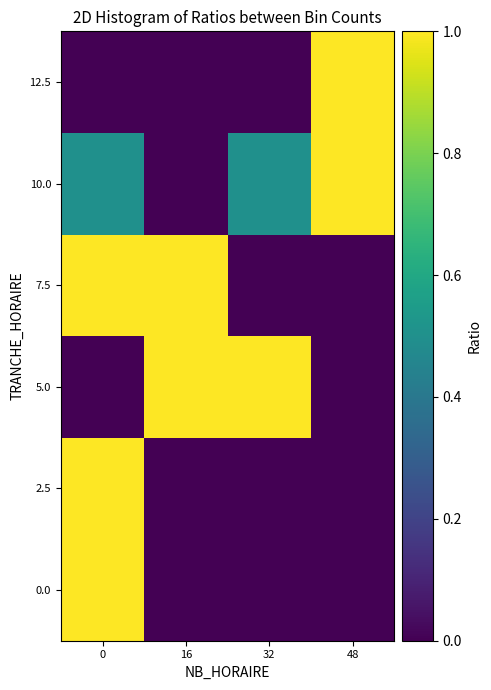

Reading left to right, extract all data points from this chart.

0.0: 0=1.0	16=0.0	32=0.0	48=0.0
2.5: 0=1.0	16=0.0	32=0.0	48=0.0
5.0: 0=0.0	16=1.0	32=1.0	48=0.0
7.5: 0=1.0	16=1.0	32=0.0	48=0.0
10.0: 0=0.5	16=0.0	32=0.5	48=1.0
12.5: 0=0.0	16=0.0	32=0.0	48=1.0